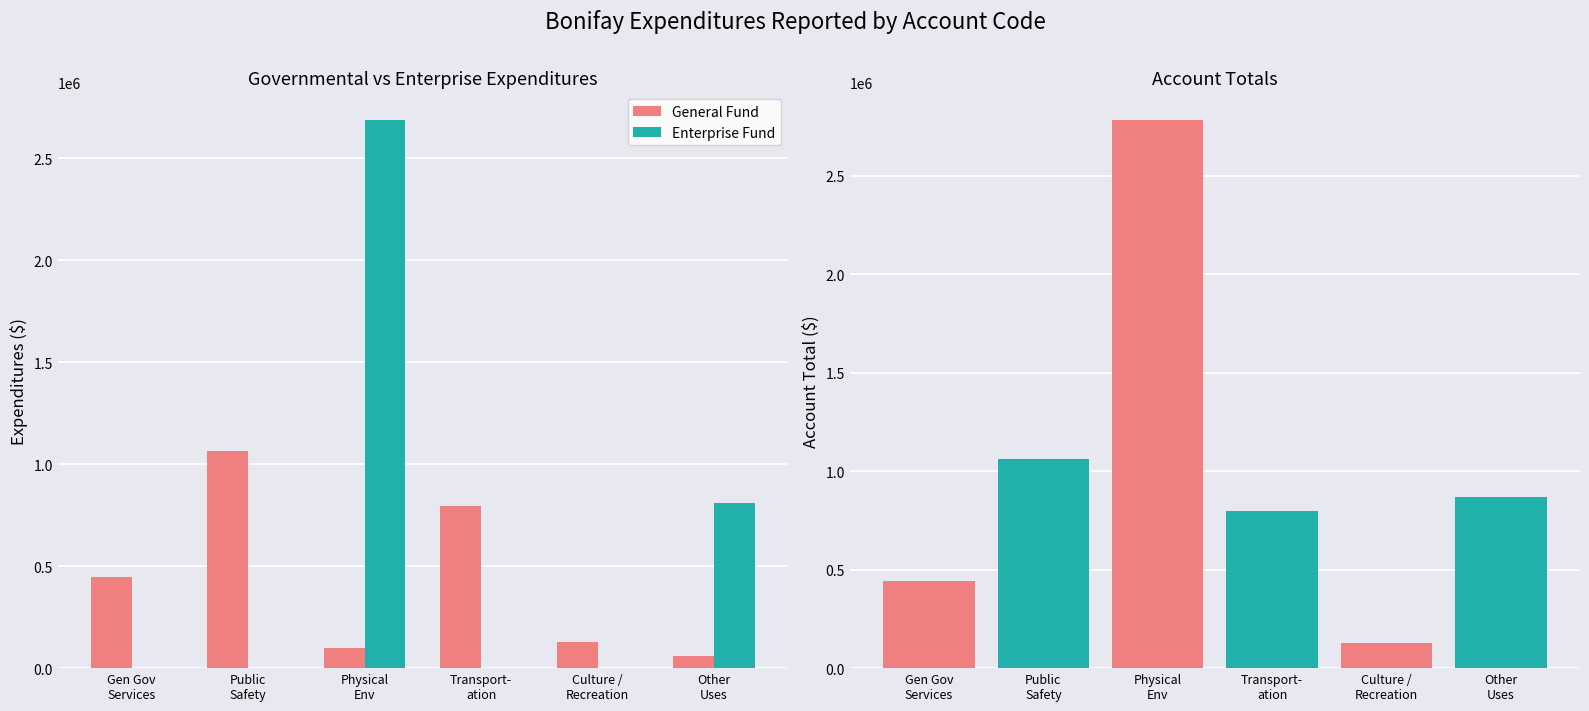

What is the maximum value for General Fund?

1063431